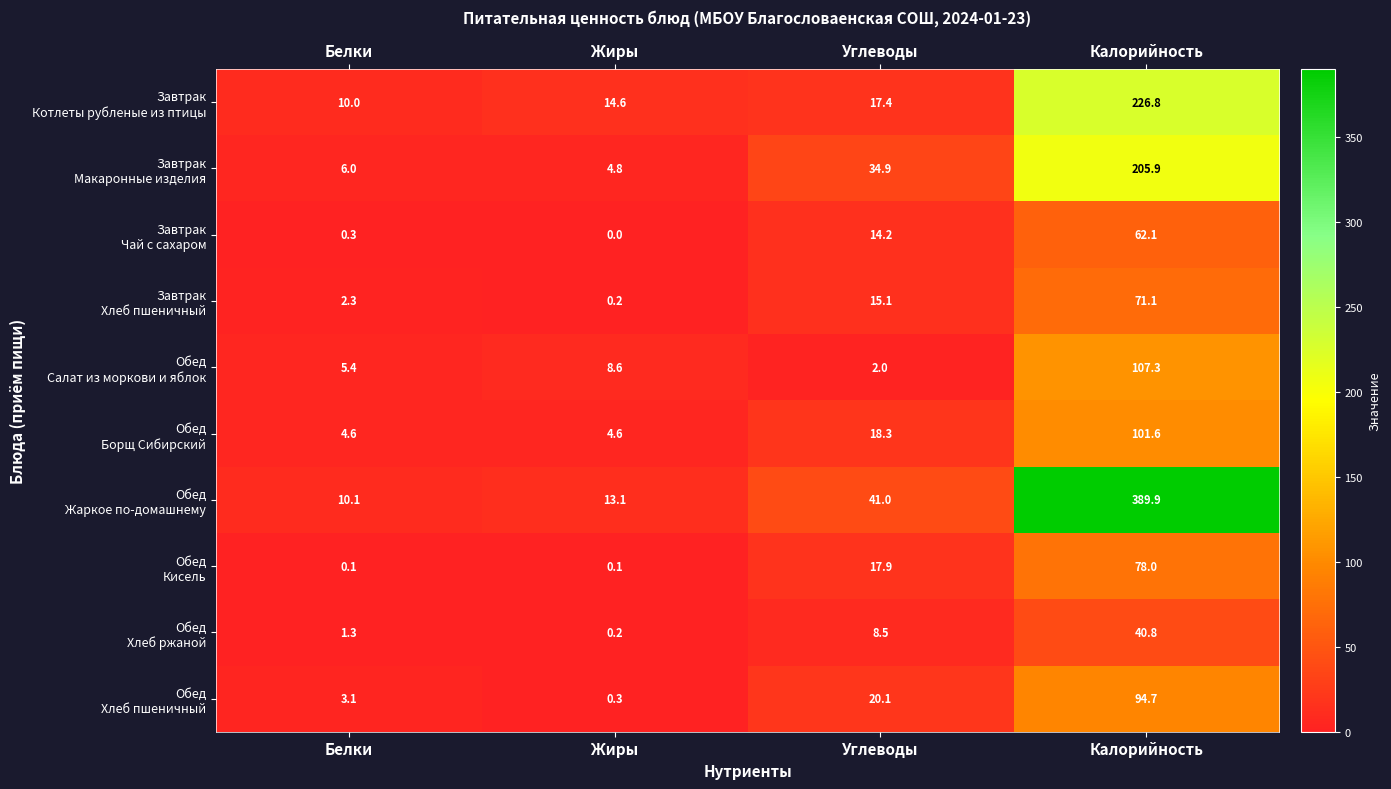

What is the maximum value shown in the chart?

389.9